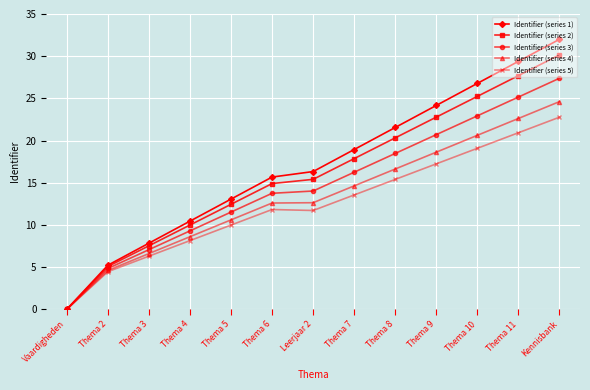

True or false: Identifier (series 3) has more than 1 points higher than both neighbors.

False